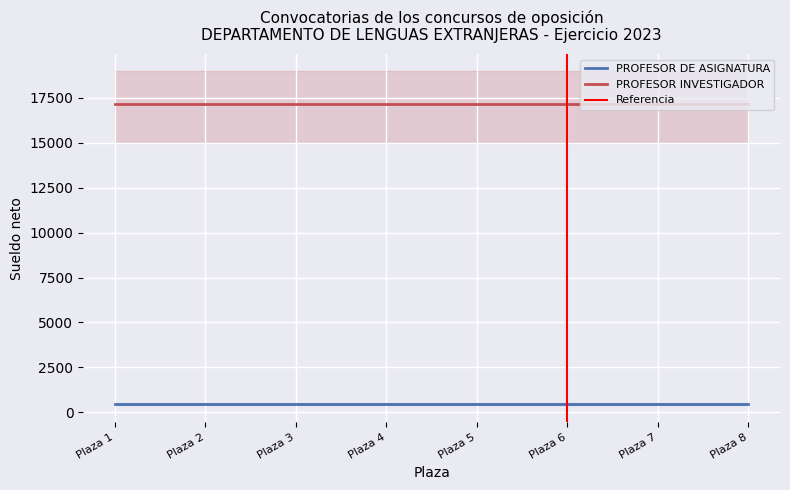

Reading right to left, list all the values displayed in this chart.

PROFESOR DE ASIGNATURA: 442	442	442	442	442	442	442	442
PROFESOR INVESTIGADOR: 17189	17189	17189	17189	17189	17189	17189	17189